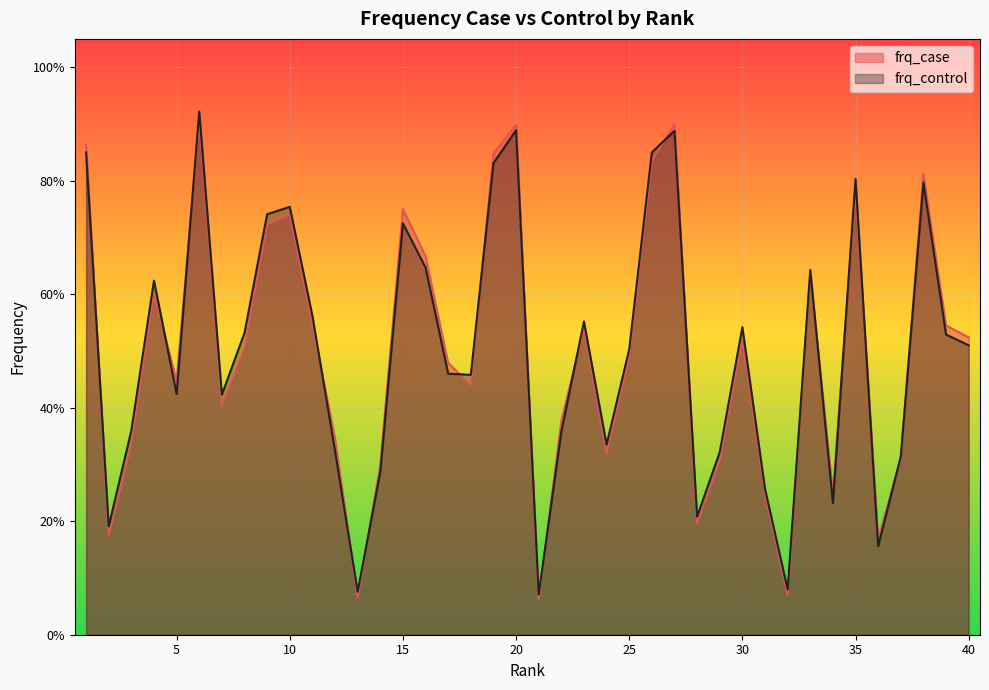

Which series changed the most between 20 and 22?

frq_control